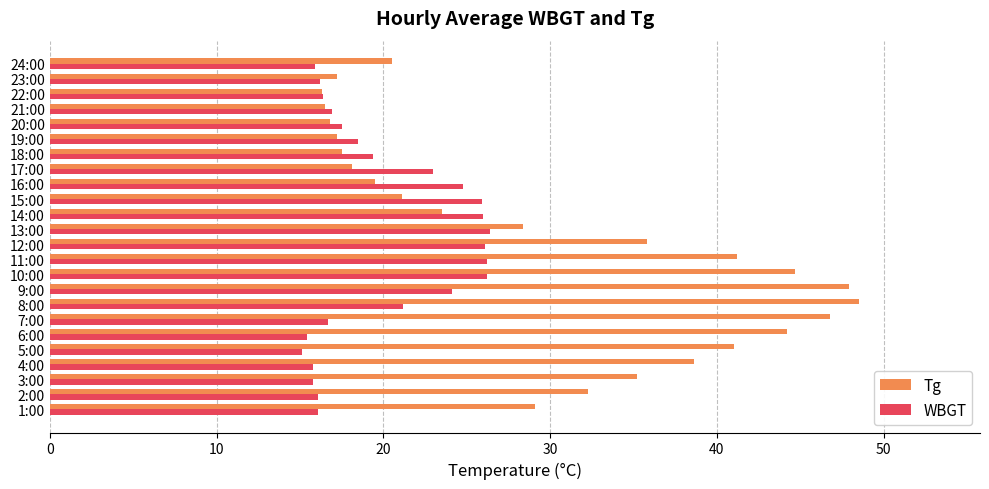

Count the number of data series in this chart.

2